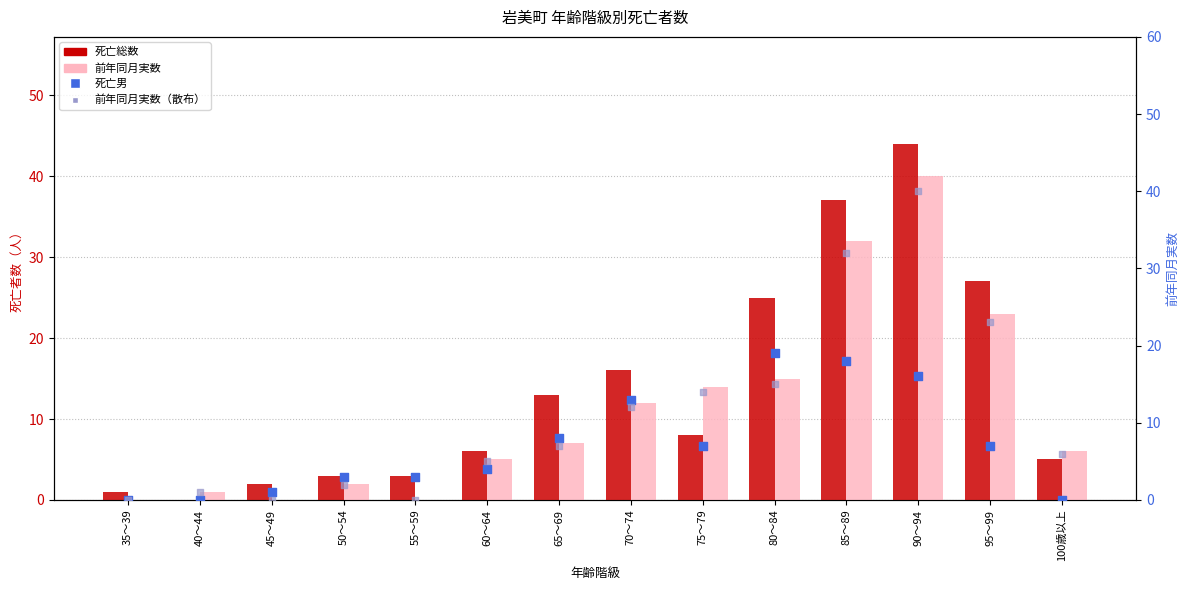

What are all the series names shown in the legend?

死亡総数, 前年同月実数, 死亡男, 前年同月実数（散布）